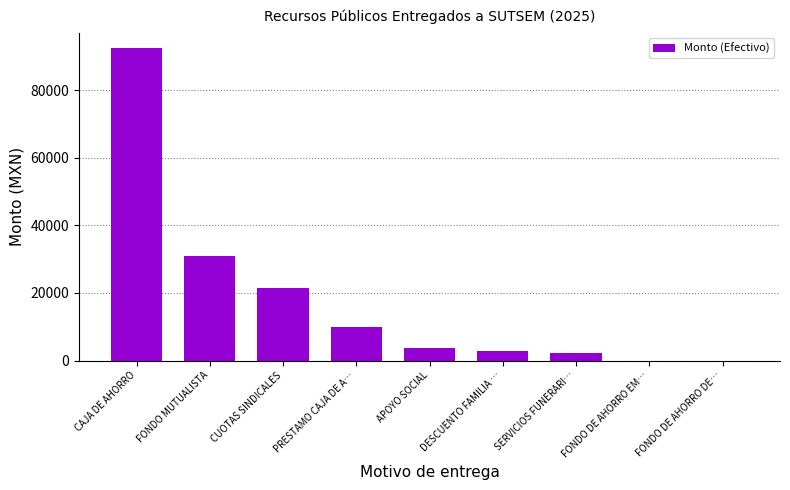

Which has a higher value, APOYO SOCIAL or FONDO MUTUALISTA?

FONDO MUTUALISTA